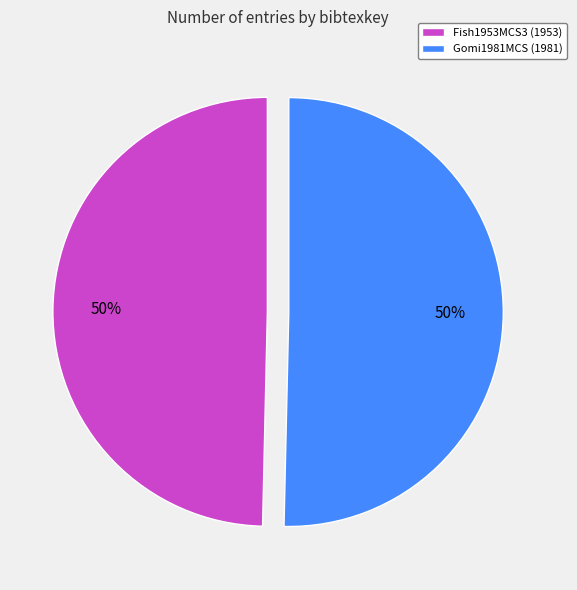

To the nearest percent, what portion does Gomi1981MCS represent?

50%